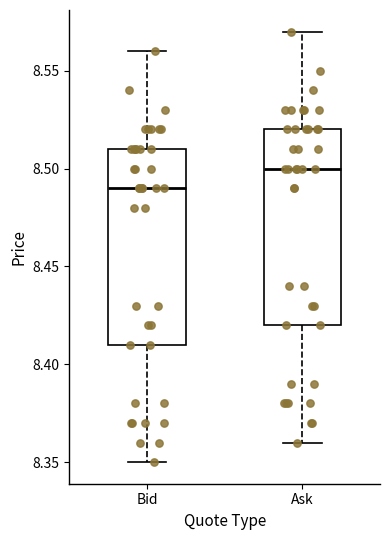

Which box's median line is the lowest?

Bid